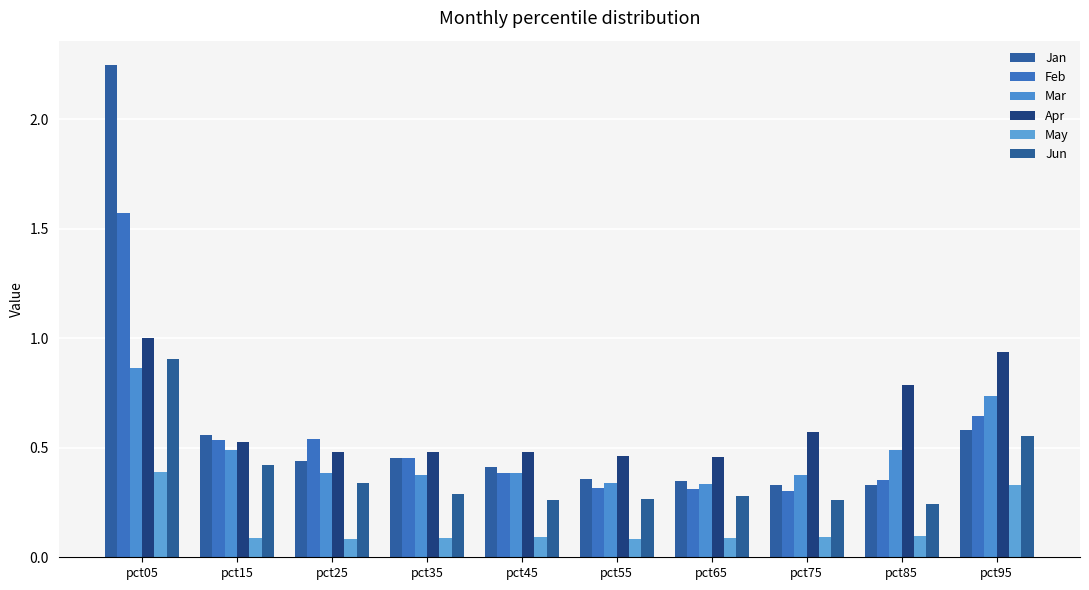

Are the bars grouped side by side (vs. stacked)?

Yes